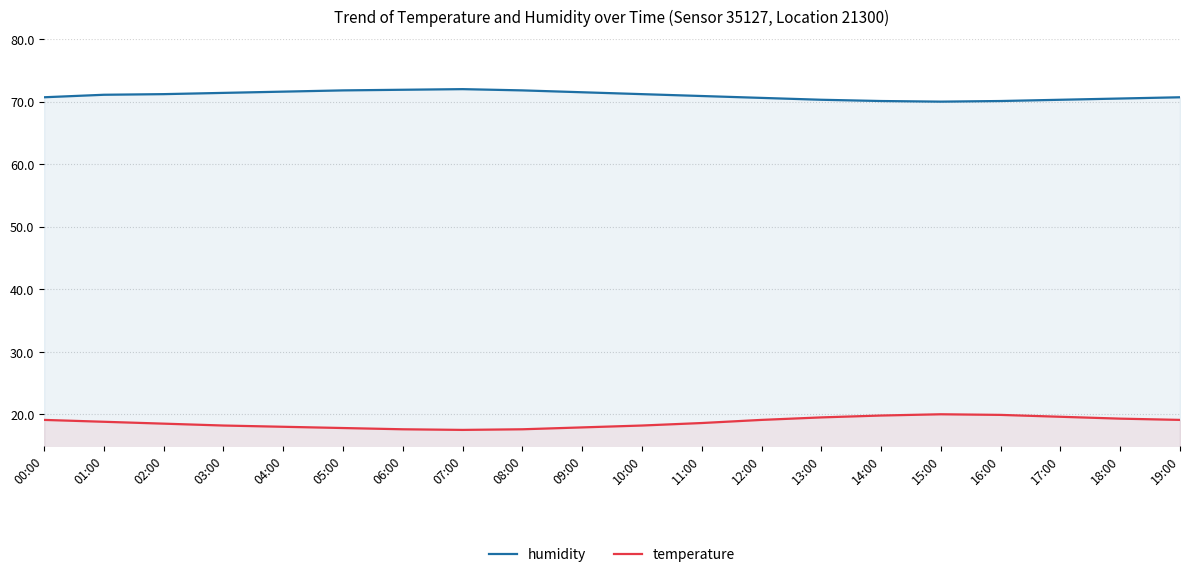

How many interior local valleys does the temperature series have?

1